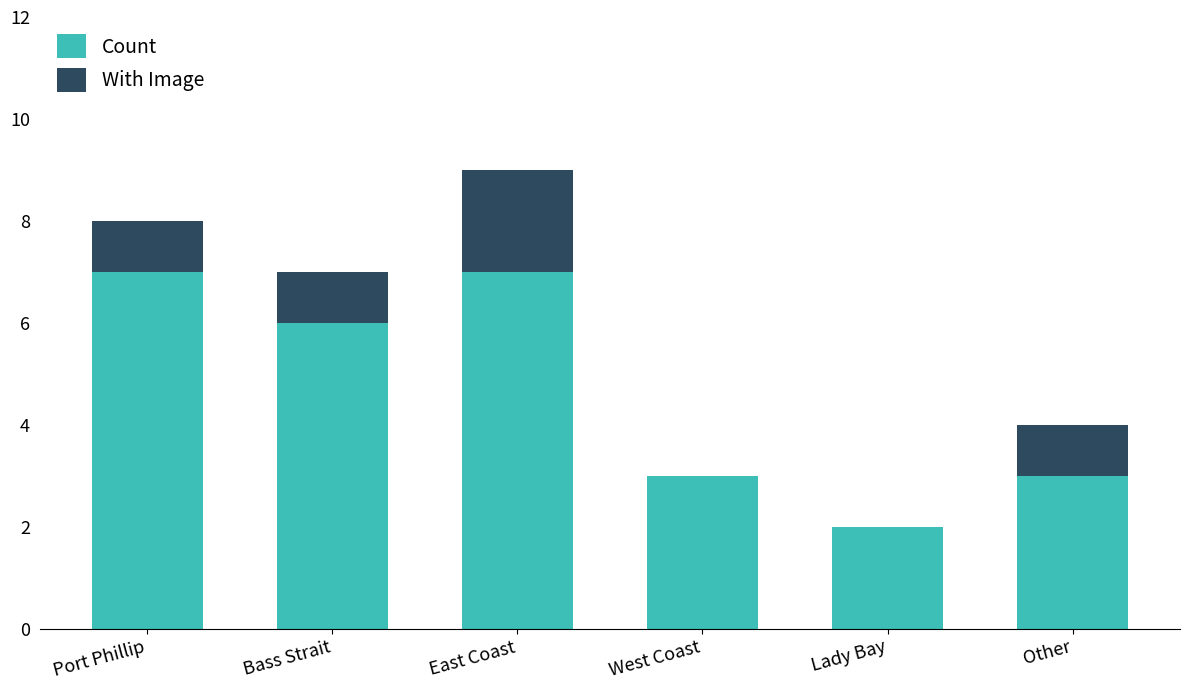

What is the sum of all Count values?

28